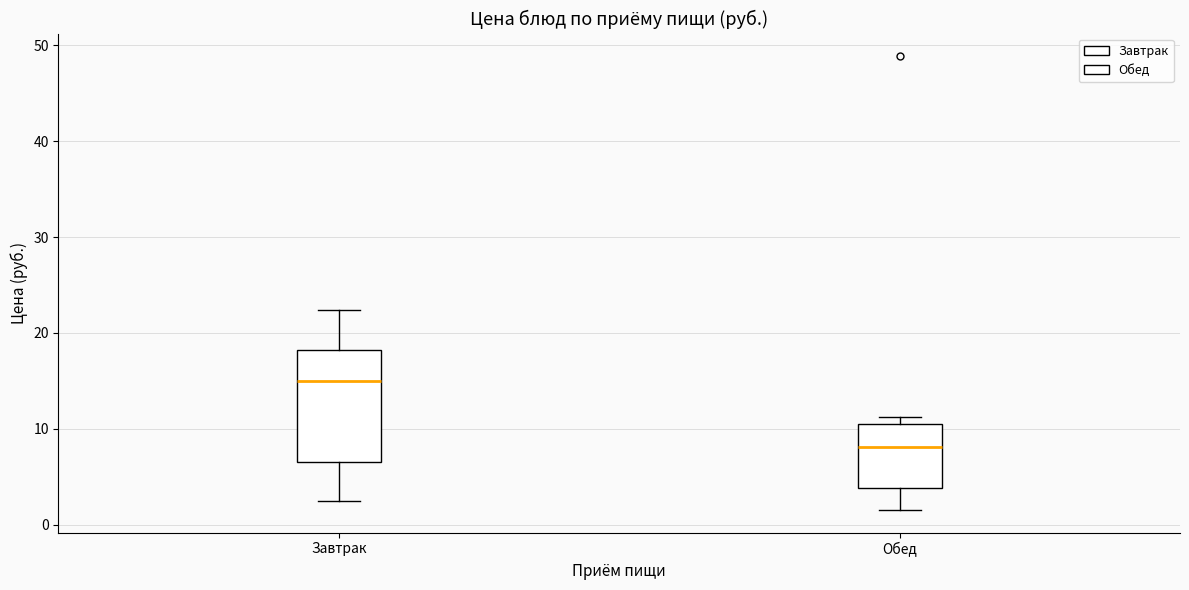

Which box has the highest median line?

Завтрак